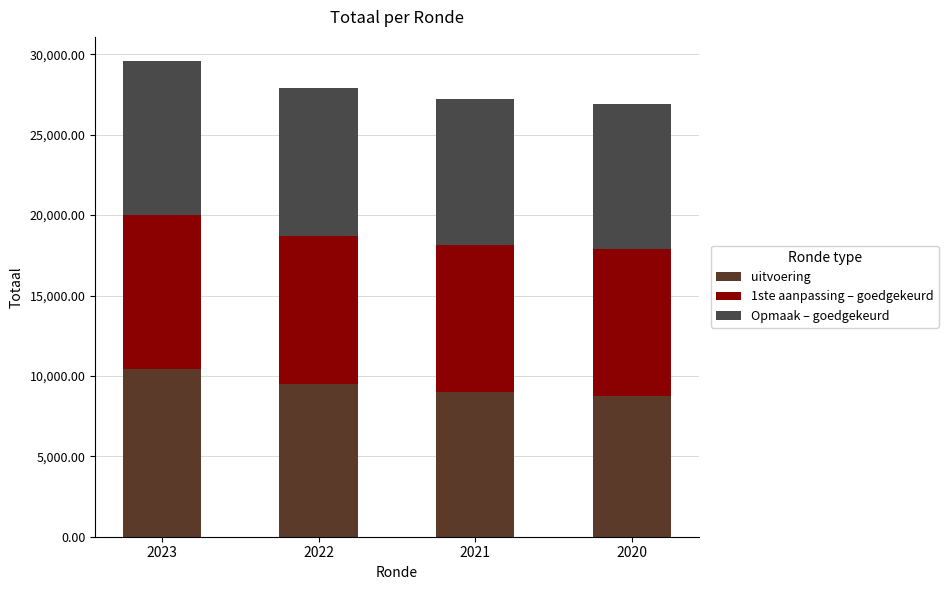

What is the total value across all series at 2022?

27918